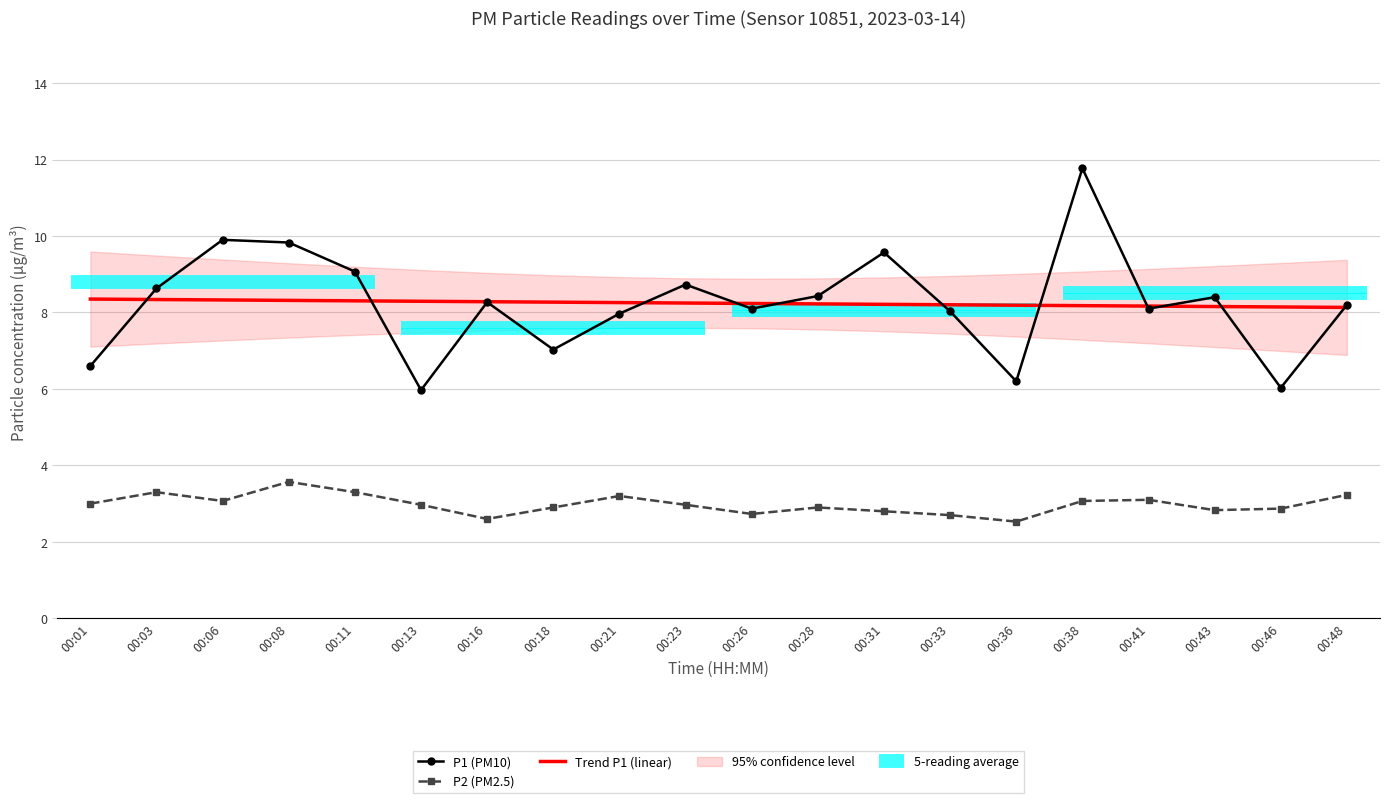

Which has a higher value, 00:21 or 00:03?

00:03